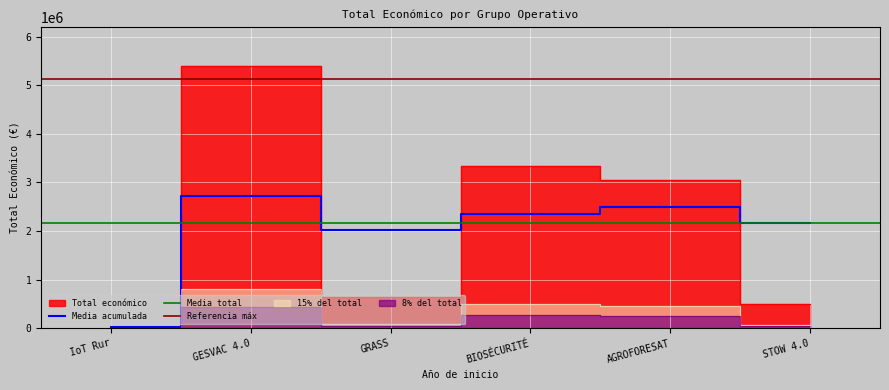

At which label does Media acumulada reach its minimum?

IoT Rur